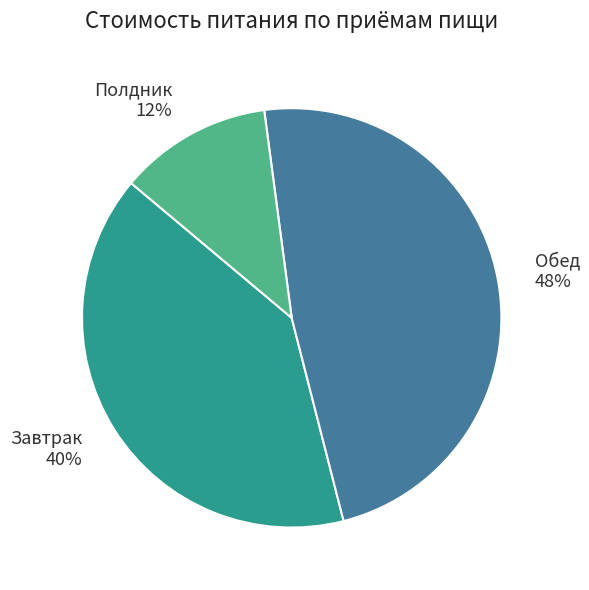

What is the ratio of the value at Завтрак to the value at Обед?

0.8